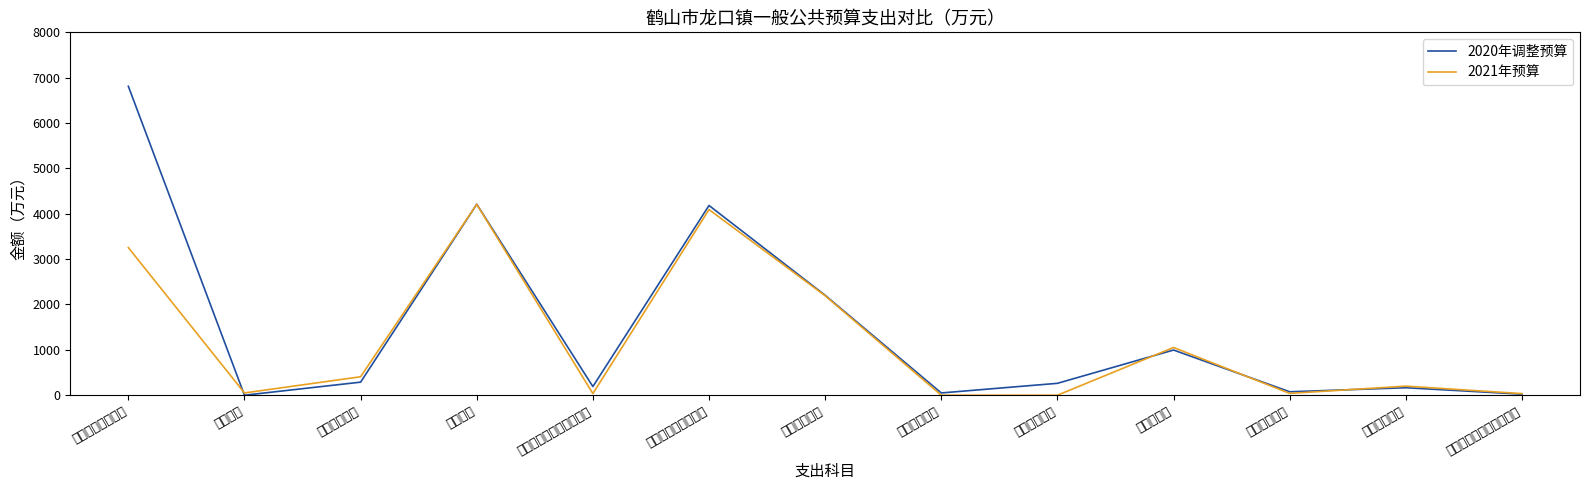

At which label is 2021年预算 closest to 2104?

卫生健康支出